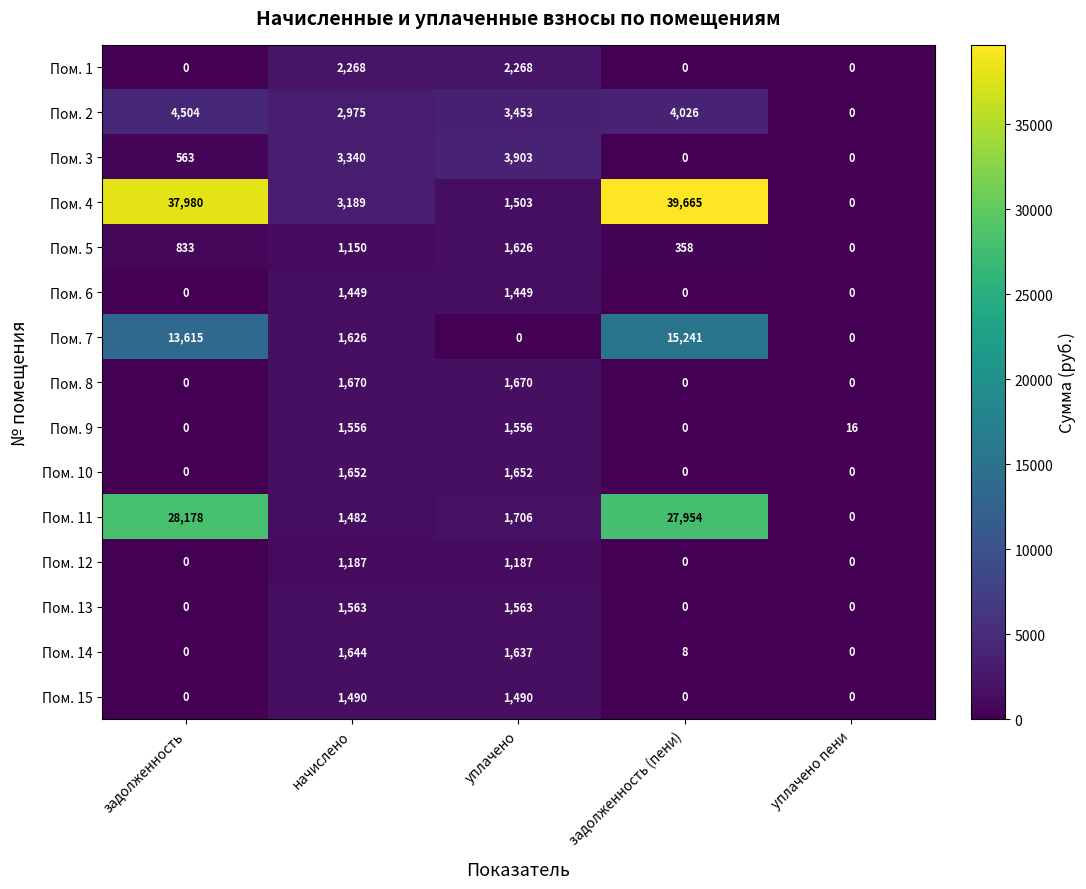

Rank the series by their maximum value, from highest to lowest.

Пом. 4, Пом. 11, Пом. 7, Пом. 2, Пом. 3, Пом. 1, Пом. 8, Пом. 10, Пом. 14, Пом. 5, Пом. 13, Пом. 9, Пом. 15, Пом. 6, Пом. 12